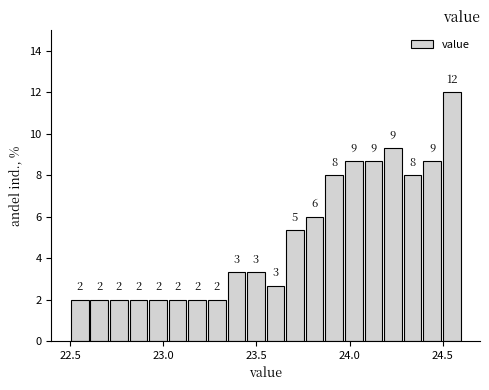

Around what value on the x-axis is the tallest bar? Give the approximate position of its centre, as read against the axis.

24.55